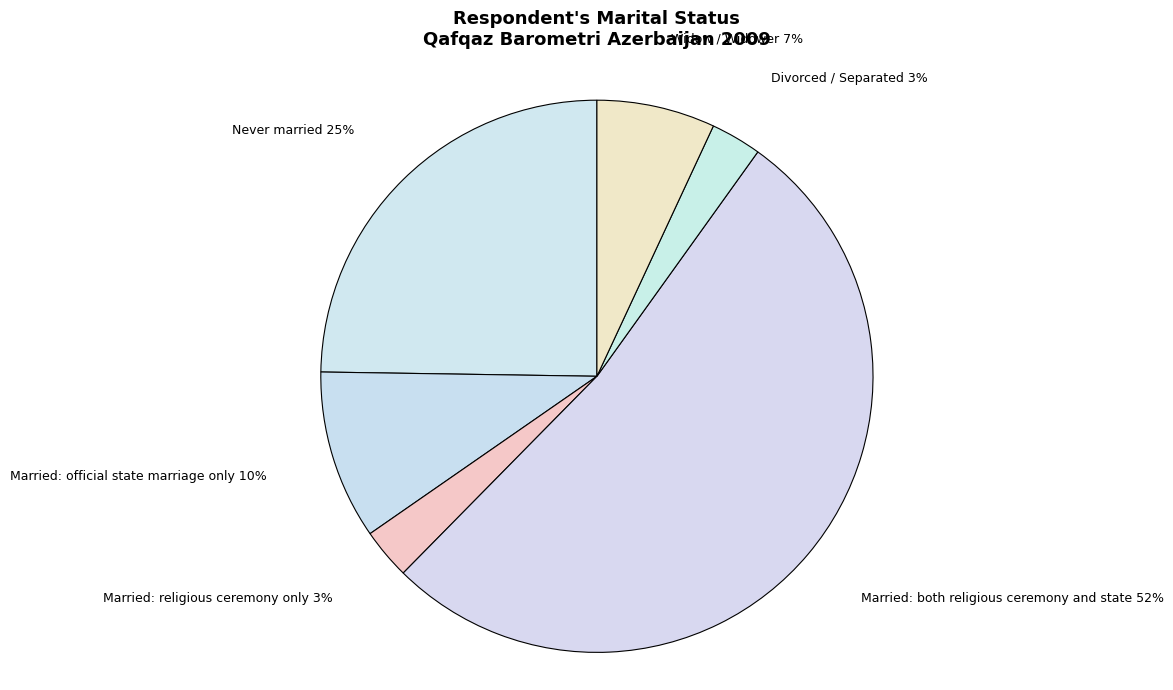

To the nearest percent, what is the difference between the Widow / Widower and Married: official state marriage only slice percentages?

3%